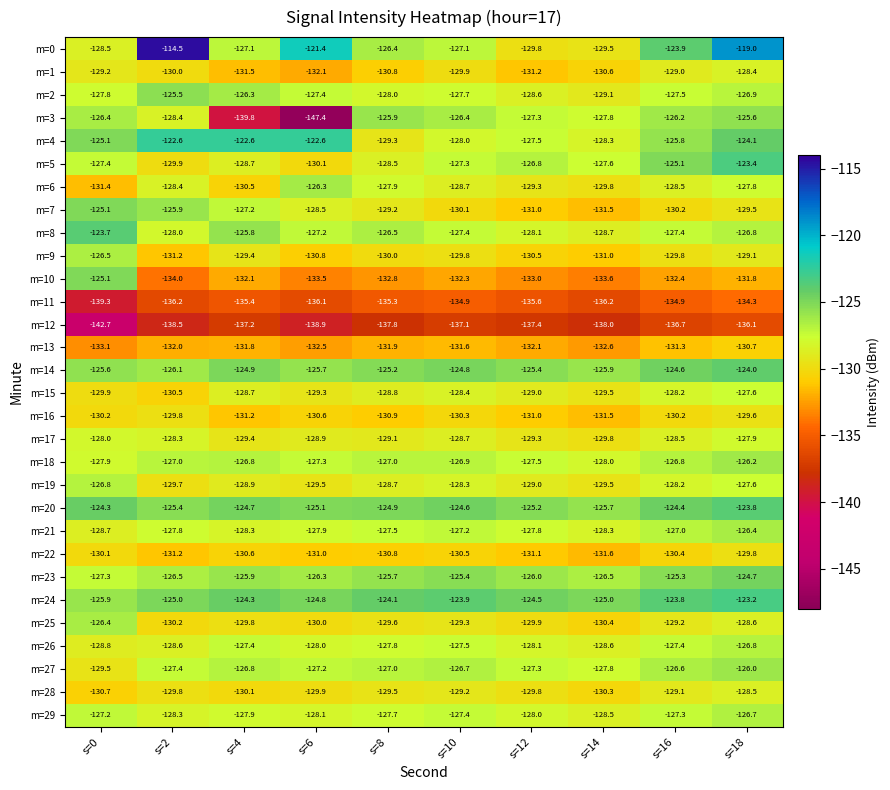

Count the number of categories in the chart.

10